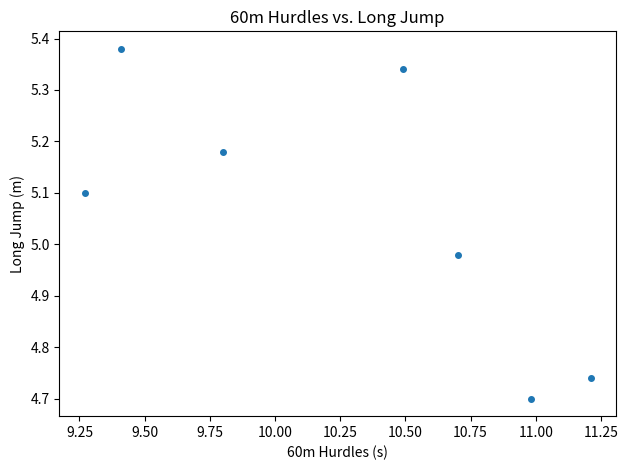

What is the range of Y values (max minus min)?

0.7